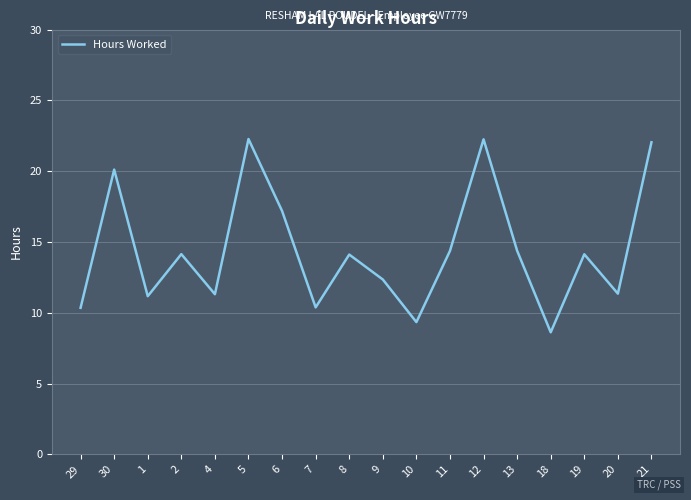

How many categories are shown in the chart?

18